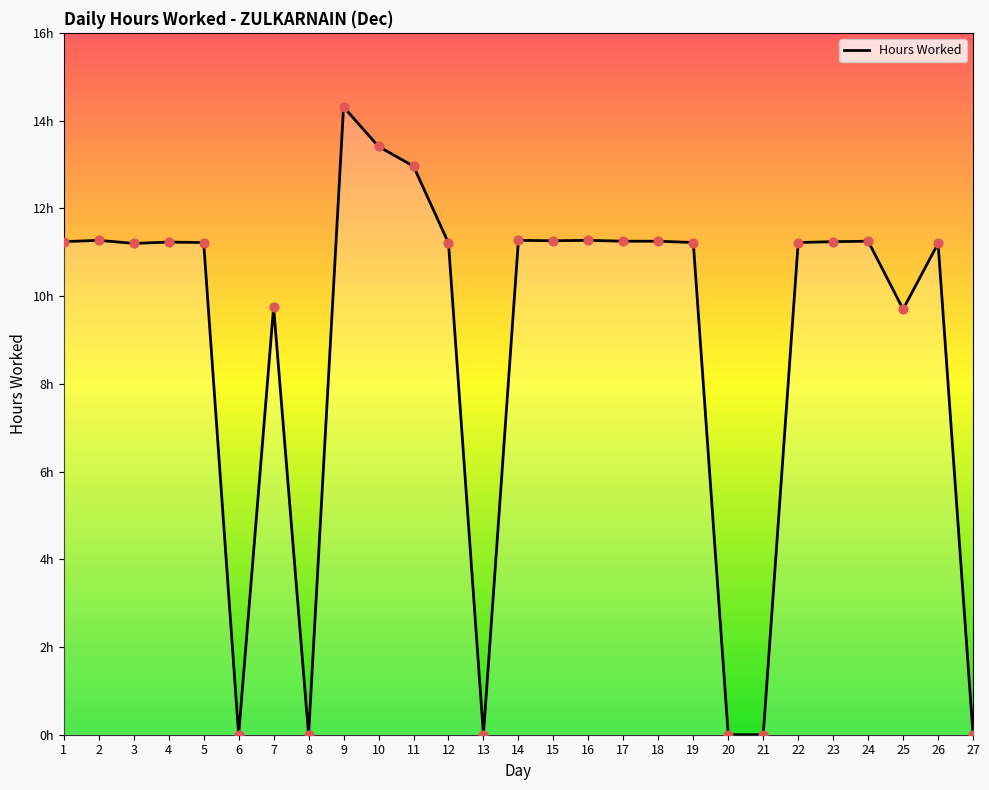

Approximately how many times larger is the value at 9 compared to 26?

1.3